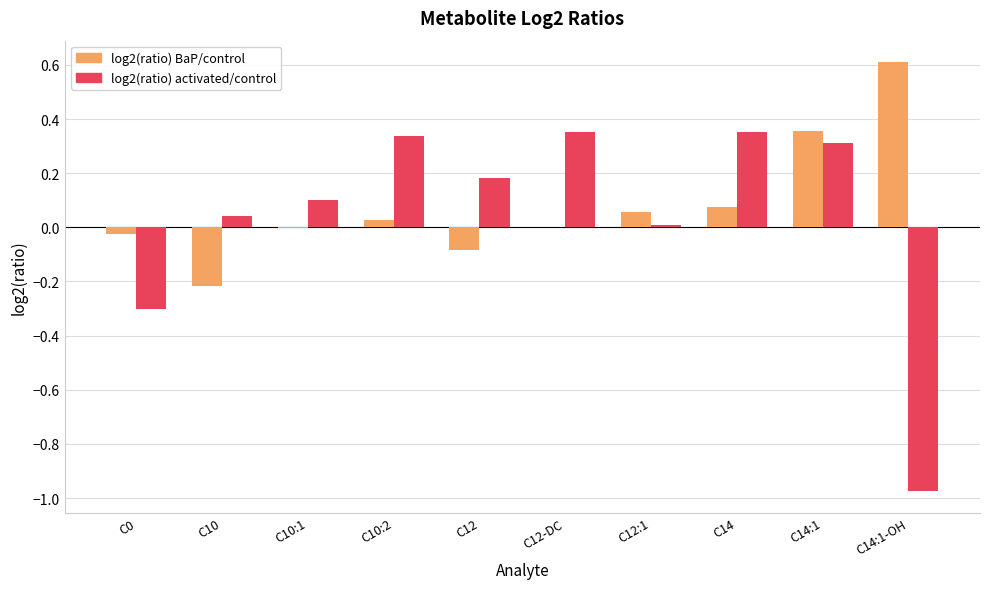

How many series are shown in this chart?

2